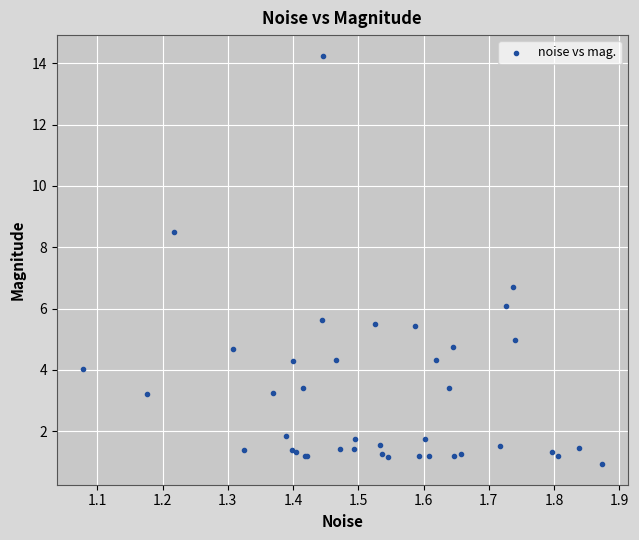

What Y value in the scatter plot is closest to 7?

6.7